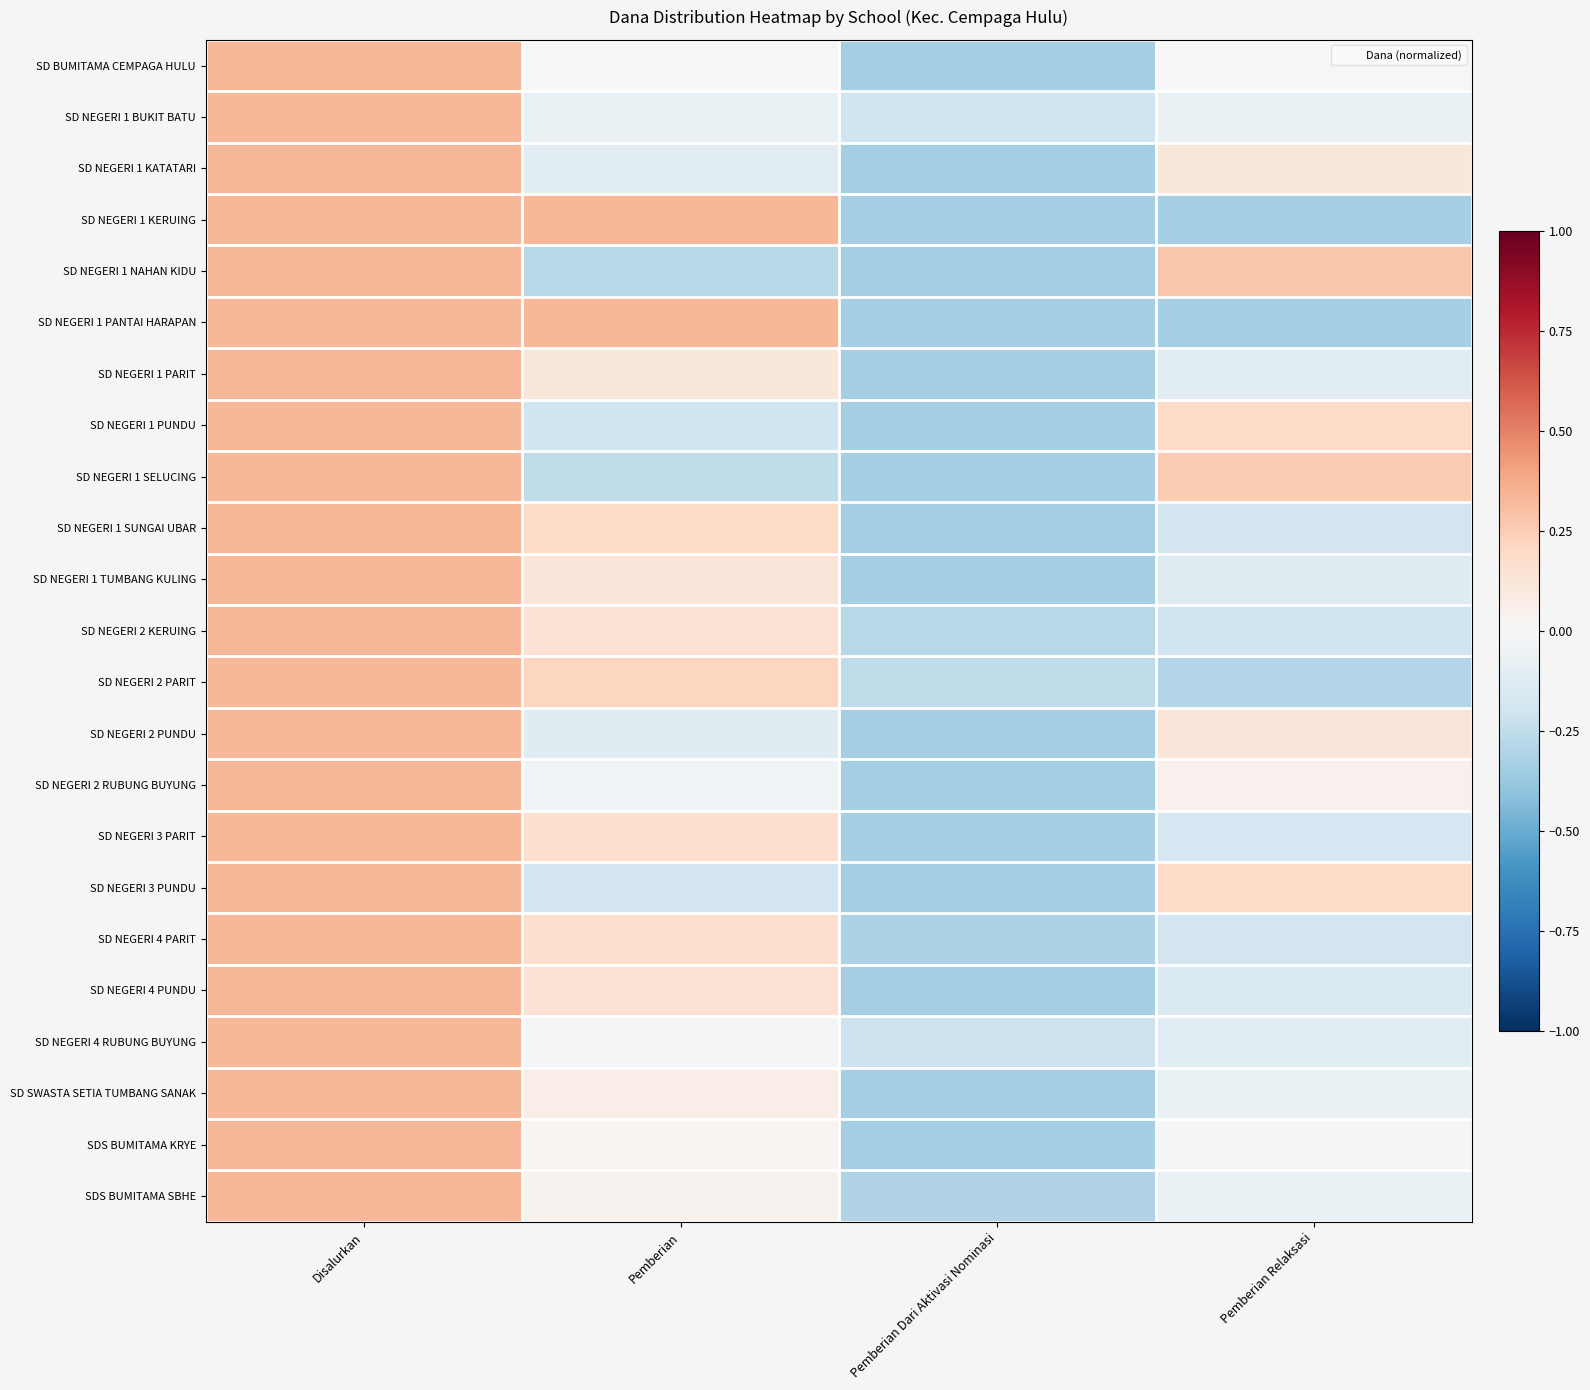

What is the maximum value shown in the chart?

0.3